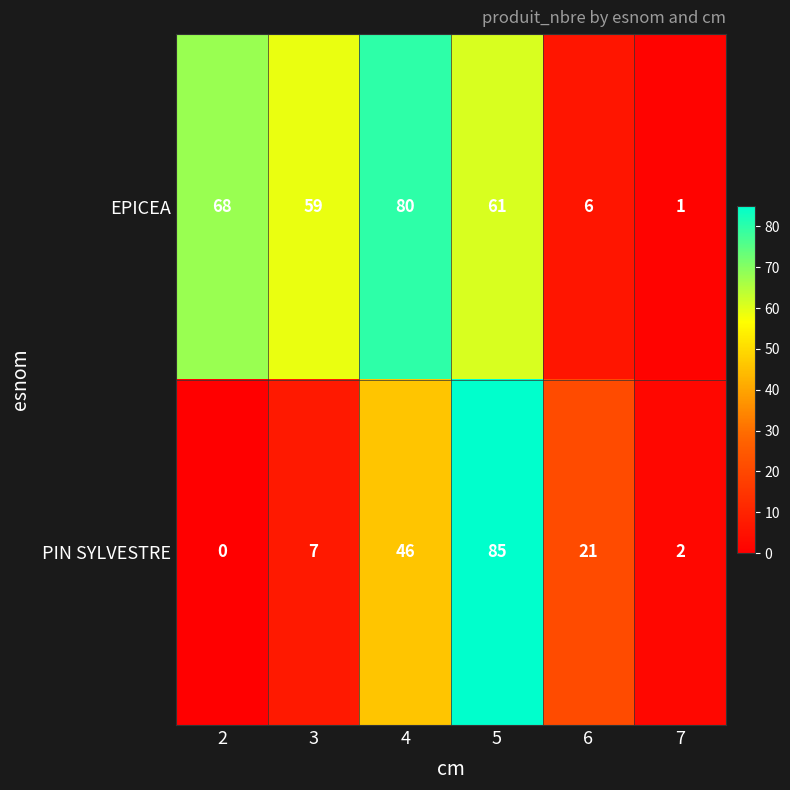

Which series has the widest spread of values?

PIN SYLVESTRE